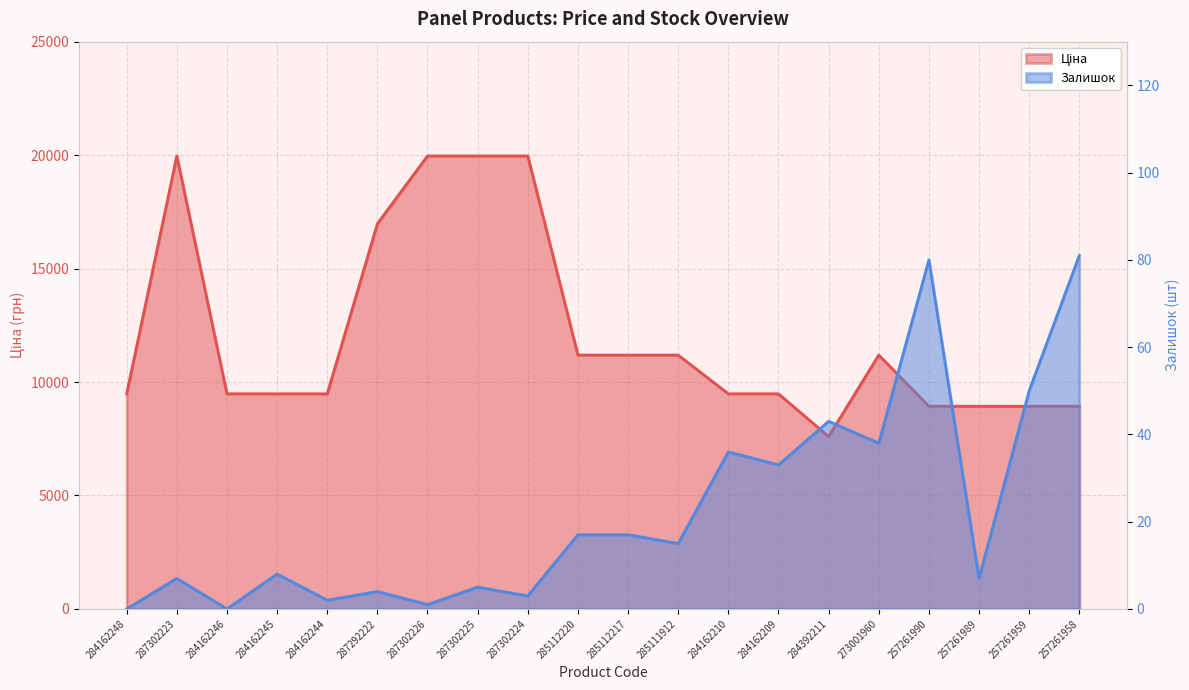

What is the total value across all series at 257261959?

8984.1